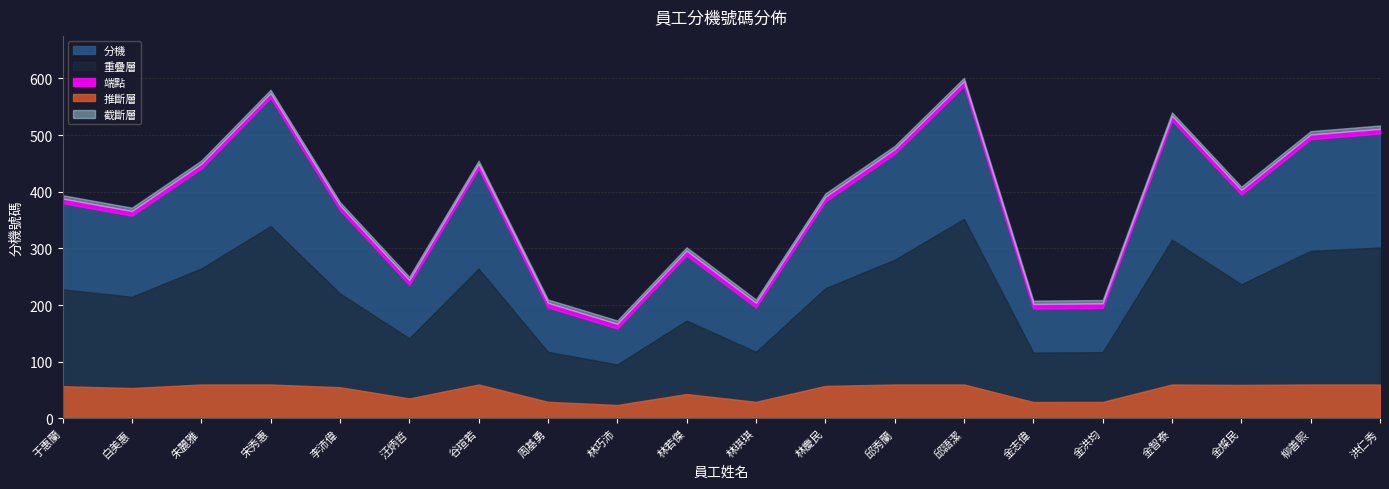

What is the difference between the values at 金智泰 and 谷瑄若?

85